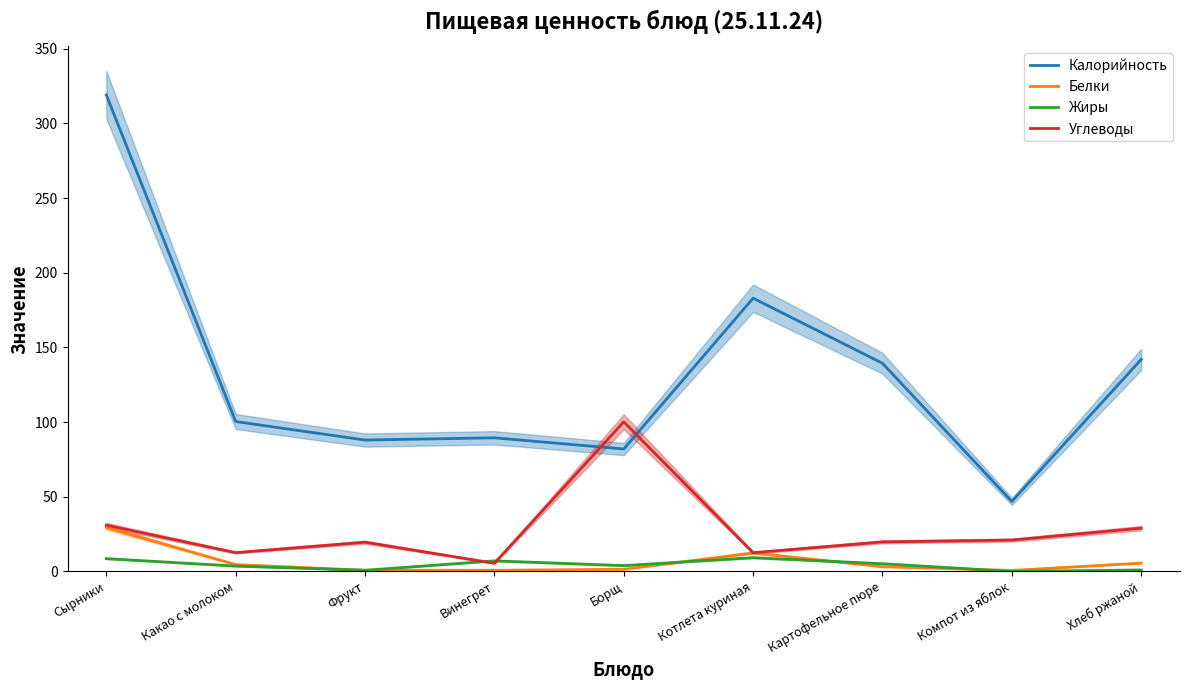

True or false: Углеводы and Белки intersect in this chart.

False